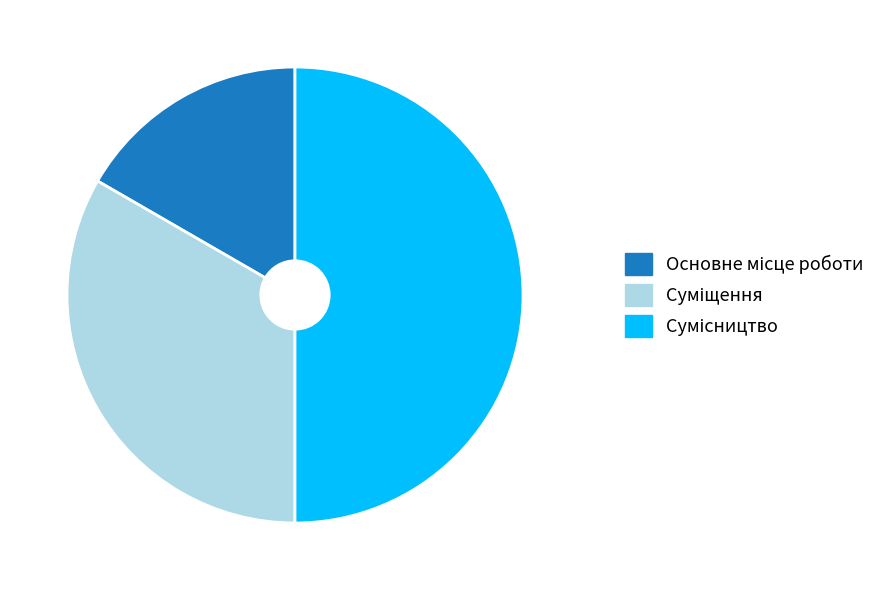

To the nearest percent, what is the combined percentage of Суміщення and Основне місце роботи?

50%